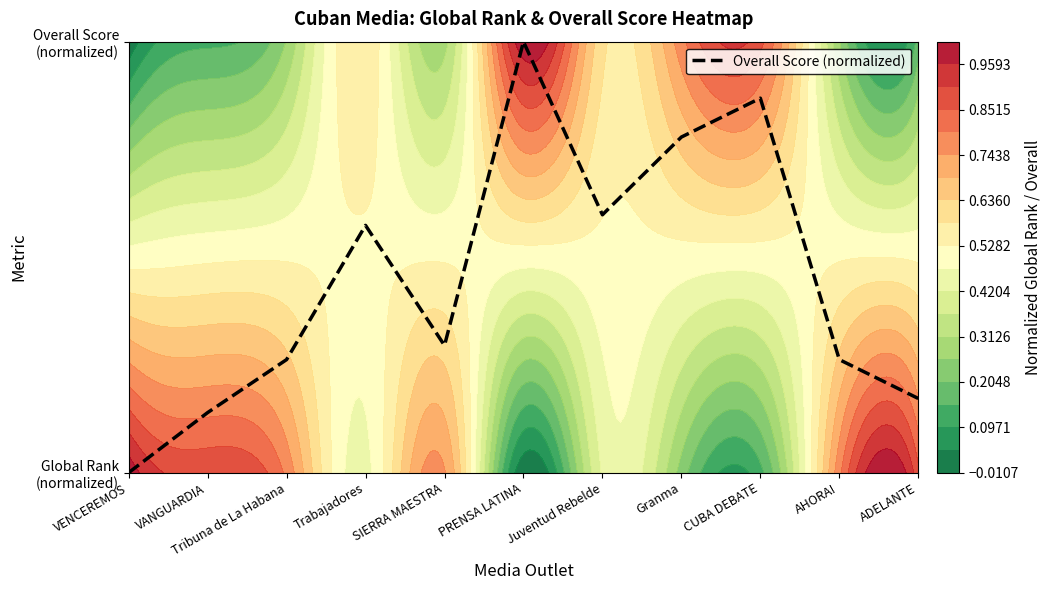

What is the difference between the maximum and minimum values?

1.0